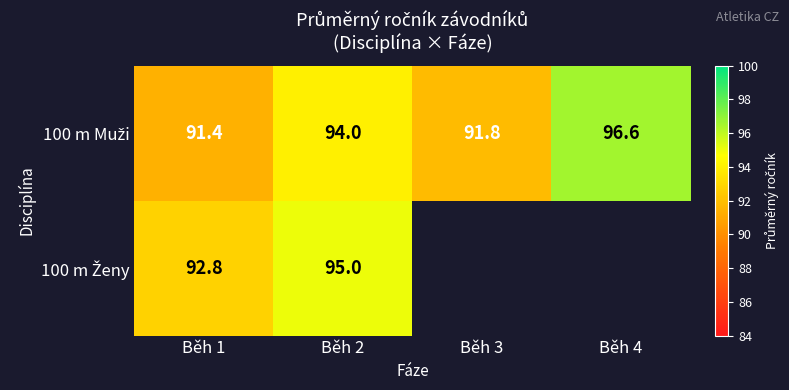

Between Běh 1 and Běh 4, which is larger?

Běh 4